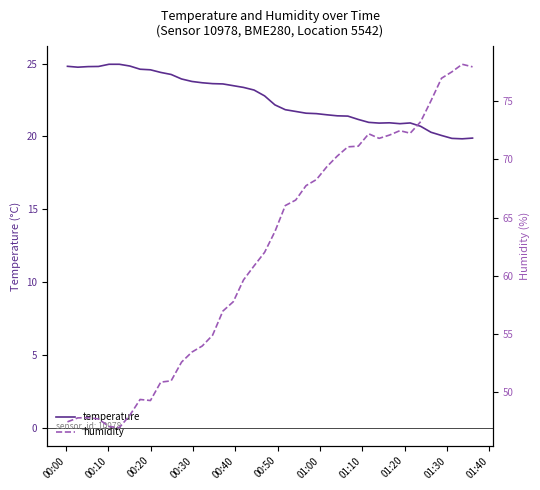

What is the lowest value of the temperature series?

19.8